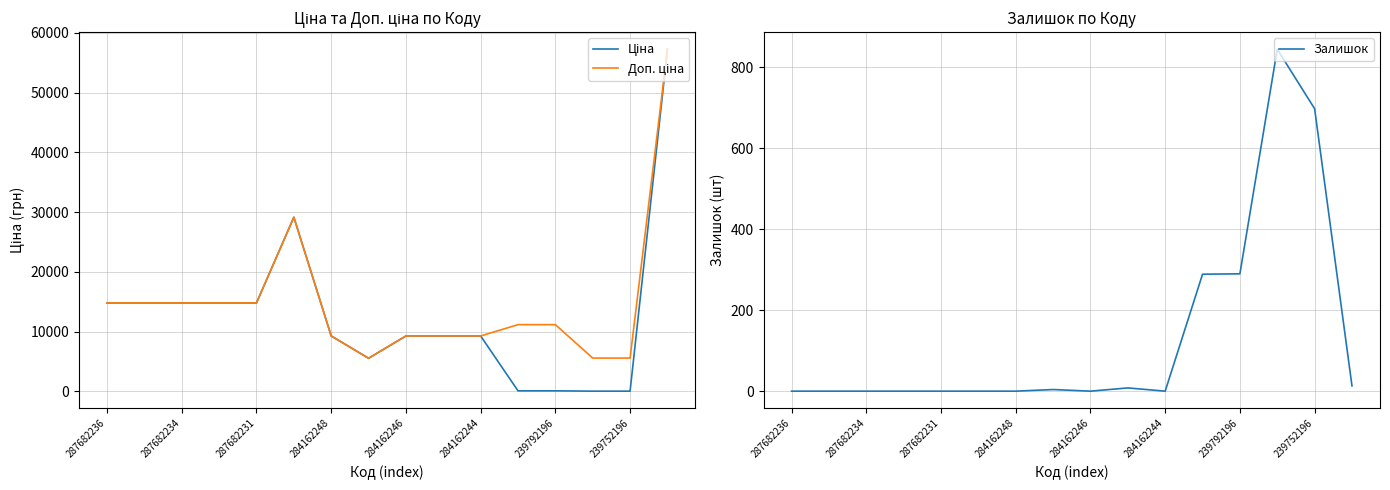

What is the minimum value for Ціна?

55.9